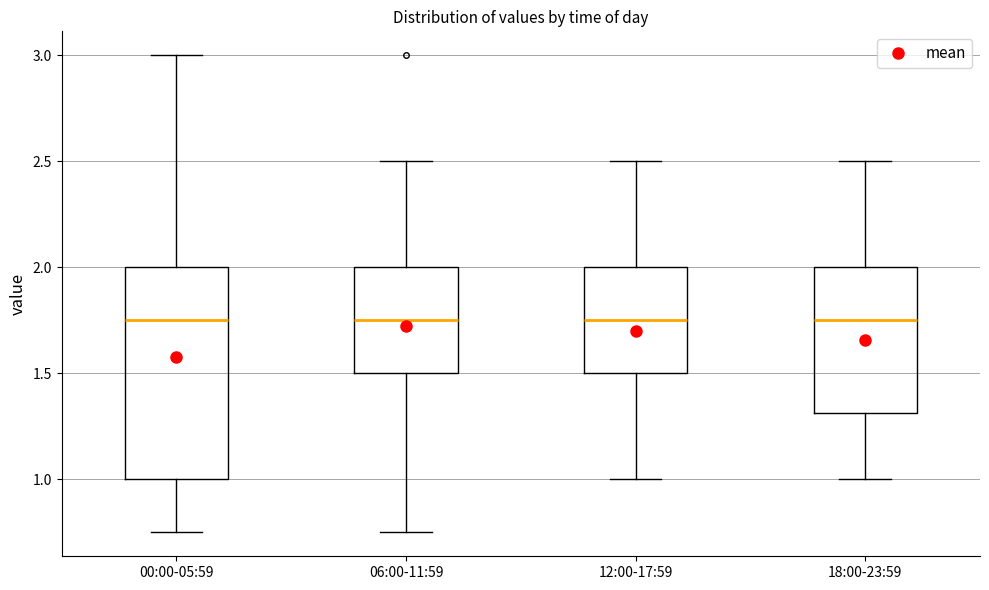

Where does the lower whisker of the box for 12:00-17:59 end on the y-axis? The values are not printed on the chart, so give them approximately, as read against the axis.

1.00